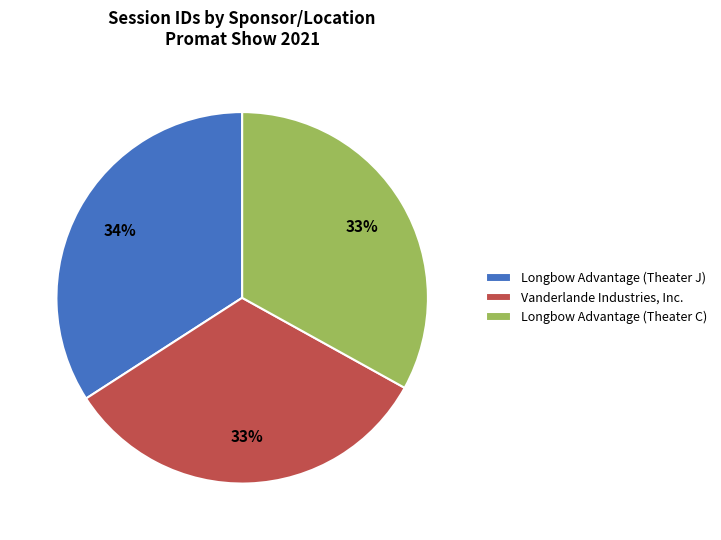

To the nearest percent, what is the difference between the largest and smallest slice percentages?

1%